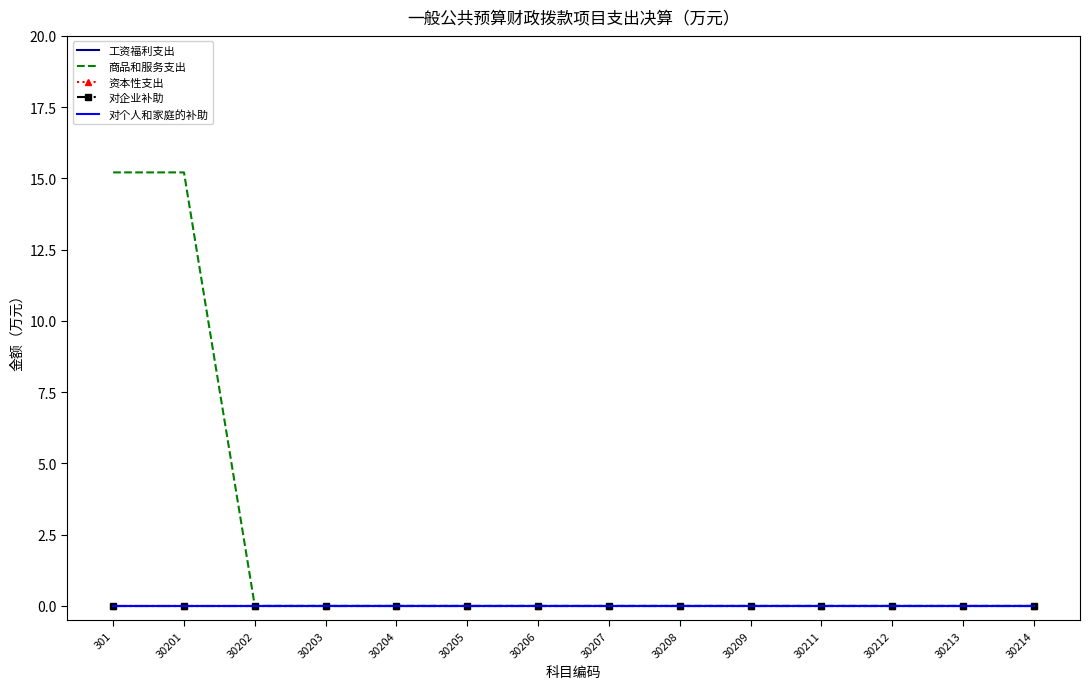

How many lines are shown in the chart?

5